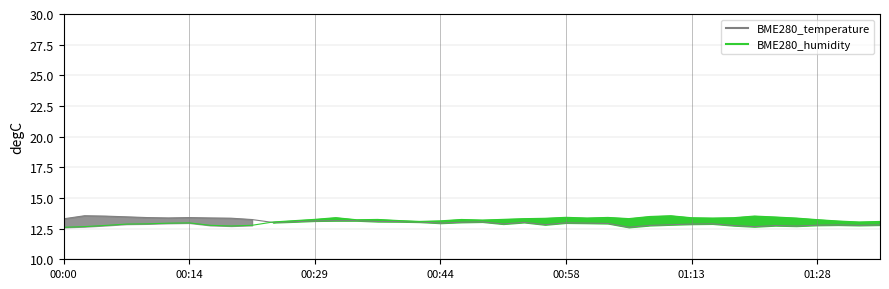

What is the approximate value at 01:13?

13.4